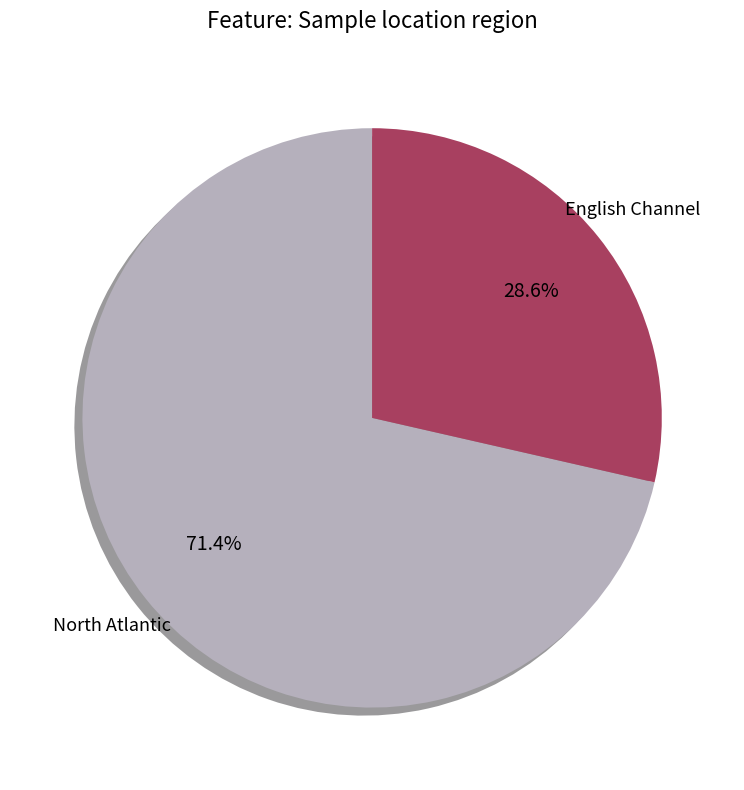

Rank the categories by value from lowest to highest.

English Channel, North Atlantic